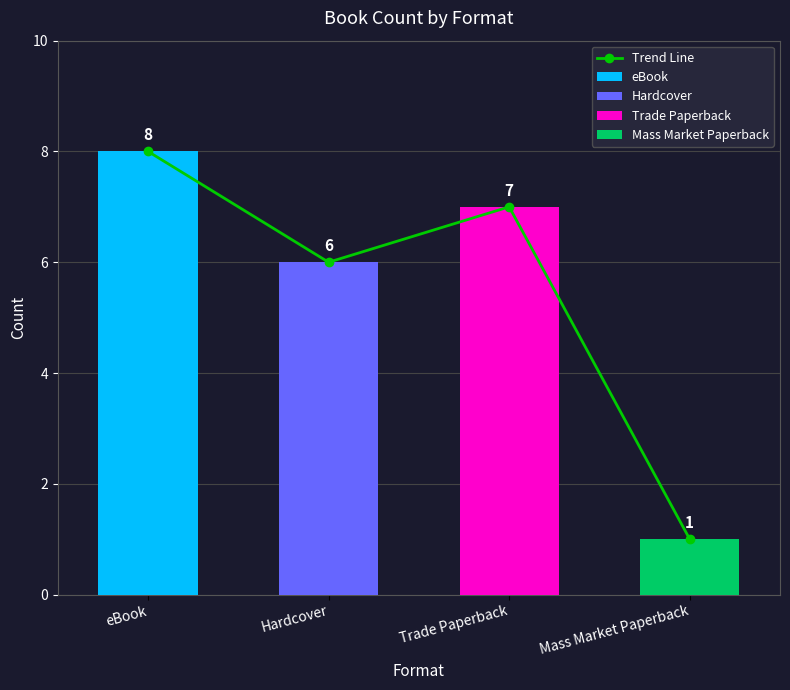

What is the change in value from Hardcover to Mass Market Paperback?

-5